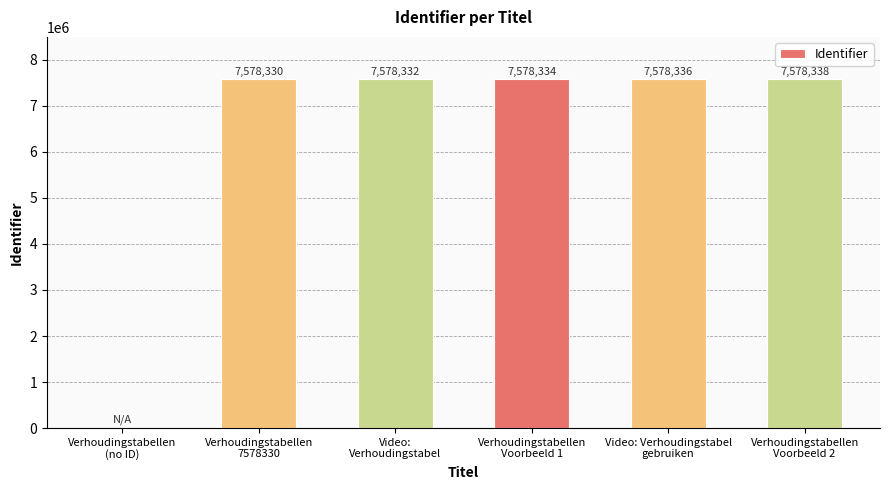

Reading left to right, list all the values displayed in this chart.

0	7578330	7578332	7578334	7578336	7578338